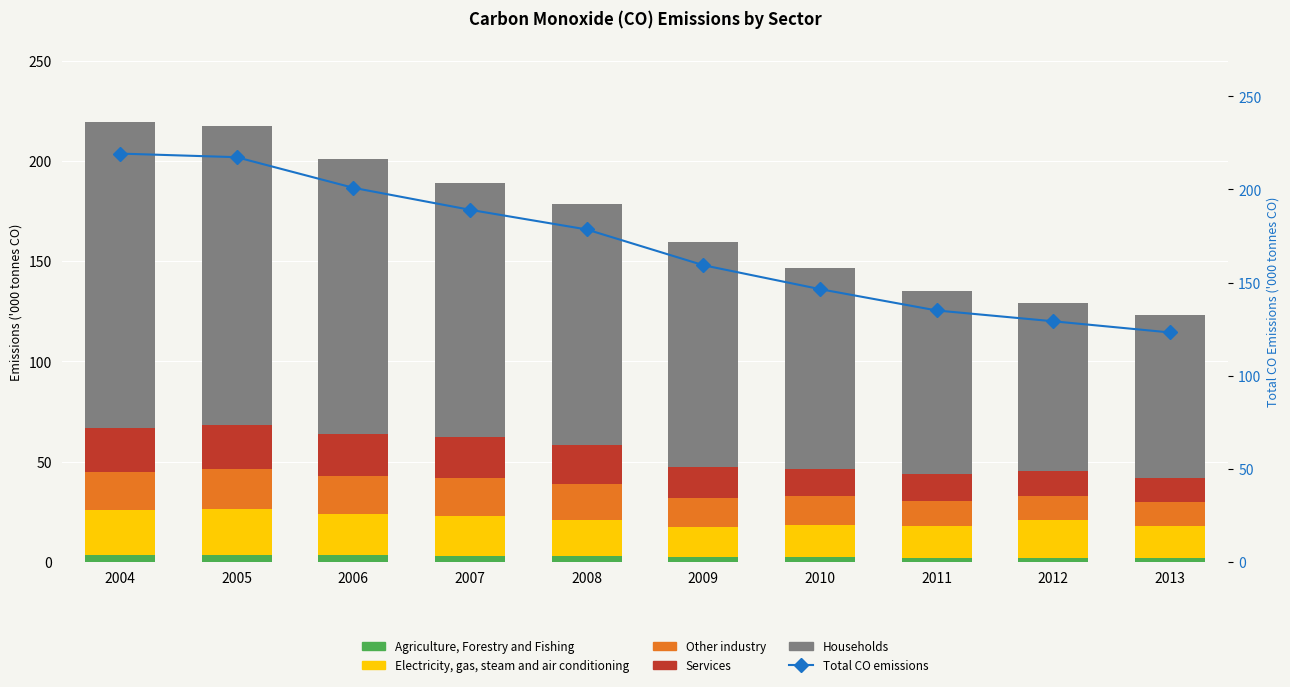

The value of Services at 2012 is 12.2. True or false?

True